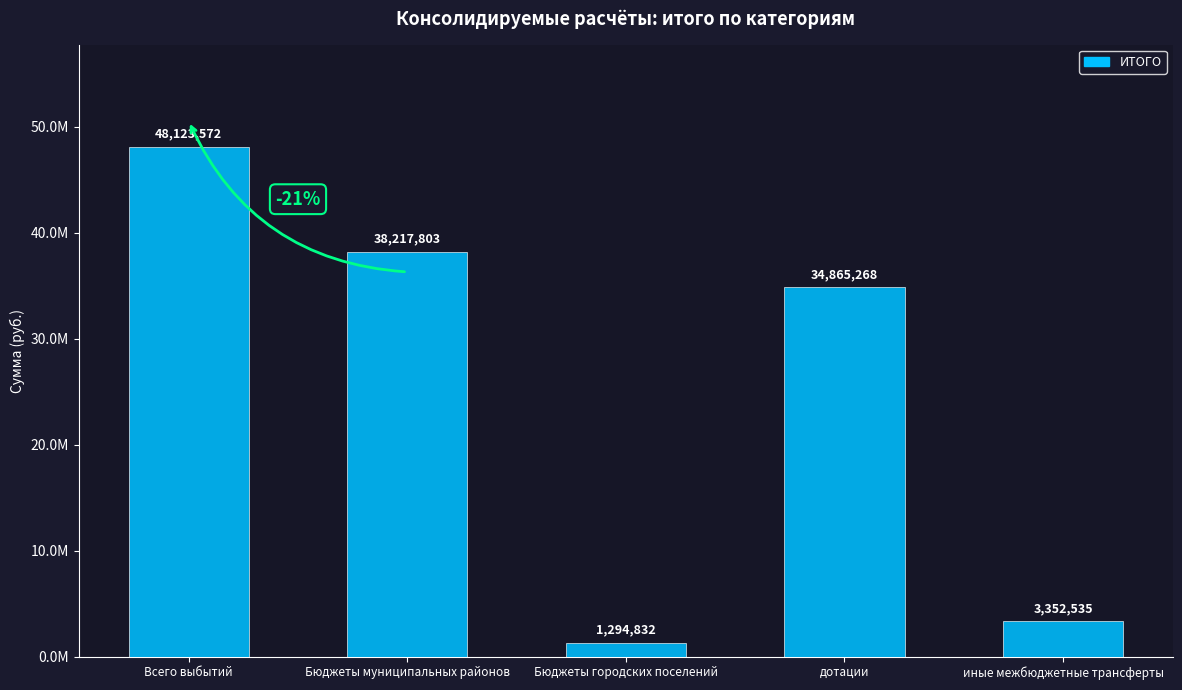

Which category has the highest value across all series?

Всего выбытий